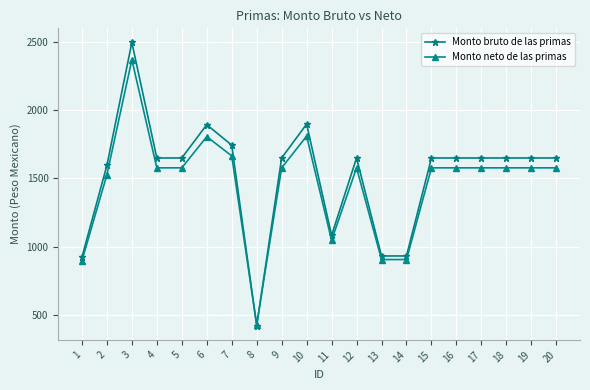

Where is Monto bruto de las primas nearest to the value 1458?

2